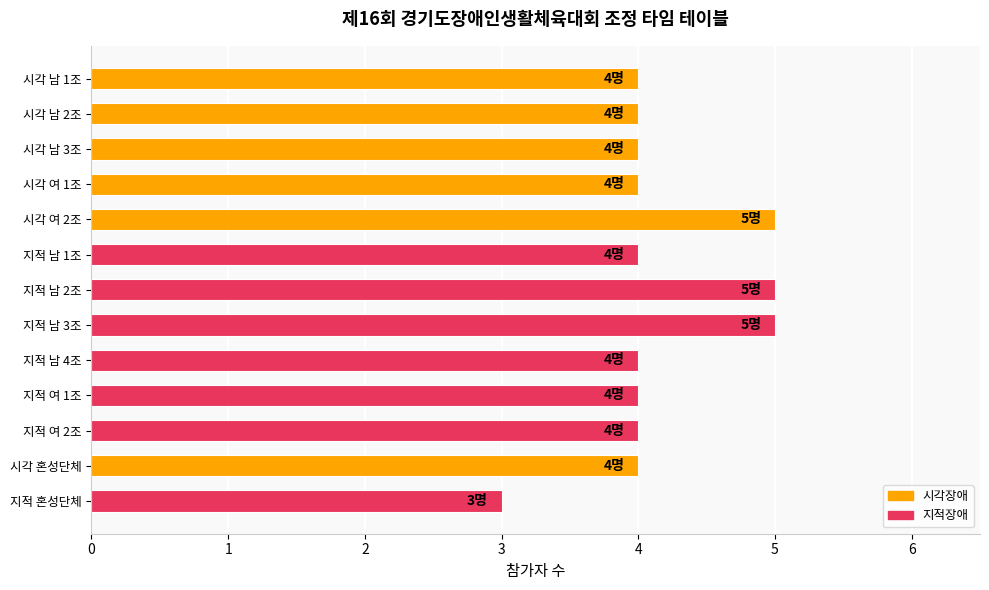

Reading top to bottom, transcribe all the data shown in this chart.

시각 남 1조=4	시각 남 2조=4	시각 남 3조=4	시각 여 1조=4	시각 여 2조=5	지적 남 1조=4	지적 남 2조=5	지적 남 3조=5	지적 남 4조=4	지적 여 1조=4	지적 여 2조=4	시각 혼성단체=4	지적 혼성단체=3